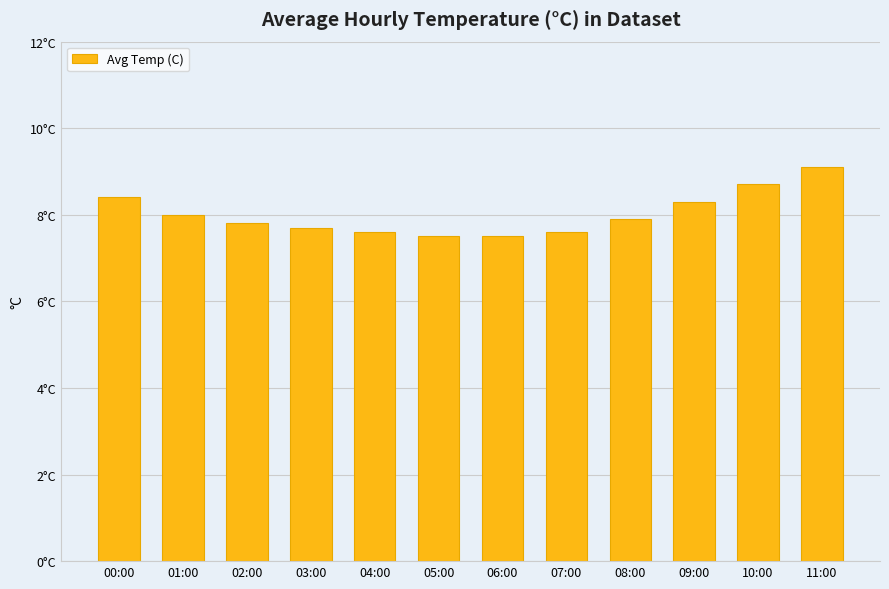

Reading left to right, transcribe all the data shown in this chart.

00:00=8.4	01:00=8.0	02:00=7.8	03:00=7.7	04:00=7.6	05:00=7.5	06:00=7.5	07:00=7.6	08:00=7.9	09:00=8.3	10:00=8.7	11:00=9.1